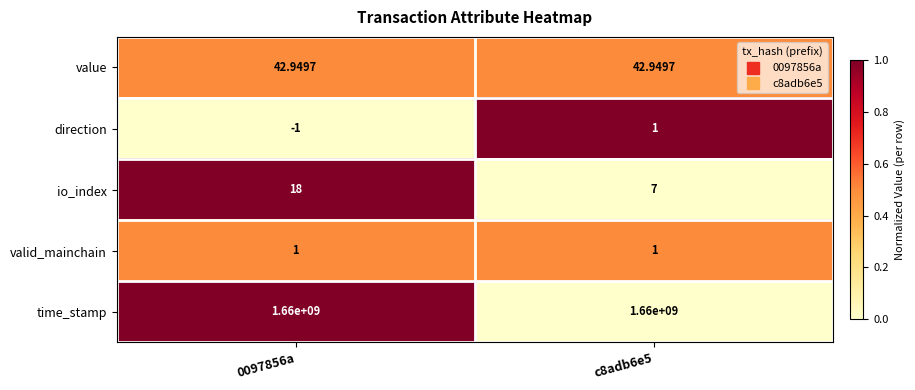

Is the value of value at c8adb6e5 greater than the value of time_stamp at c8adb6e5?

No